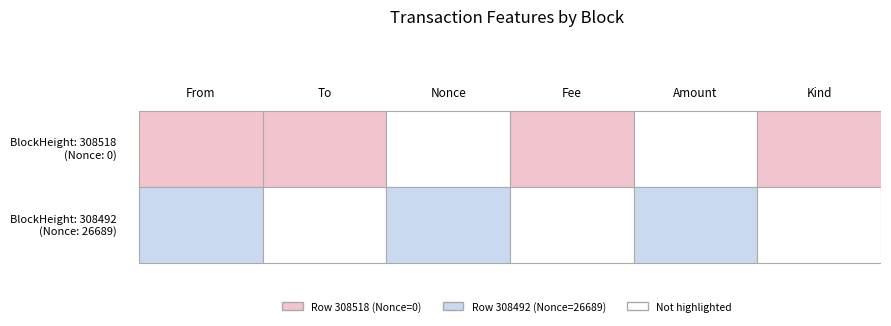

The 308492 series shows 0 at 4. True or false?

True